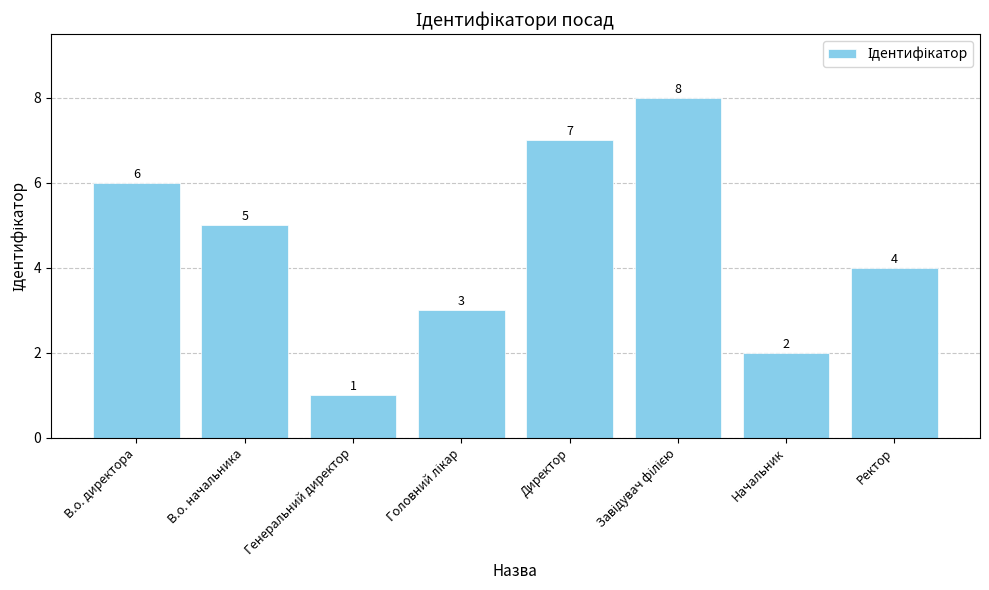

What is the greatest value displayed?

8